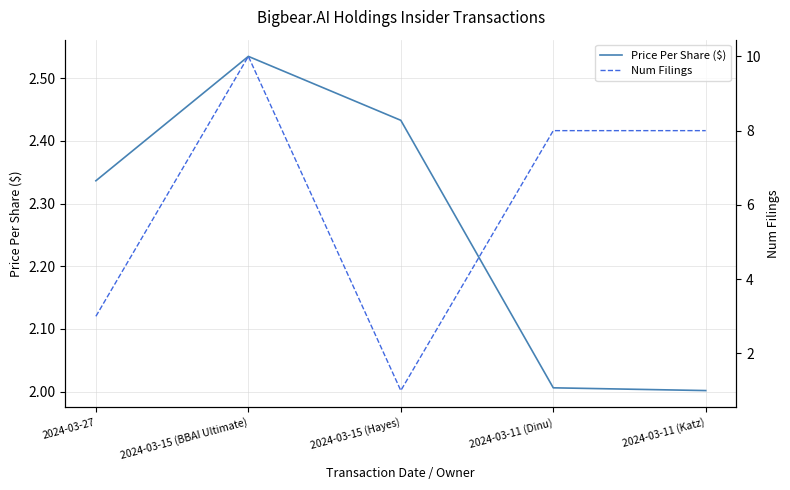

What are all the series names shown in the legend?

Price Per Share ($), Num Filings